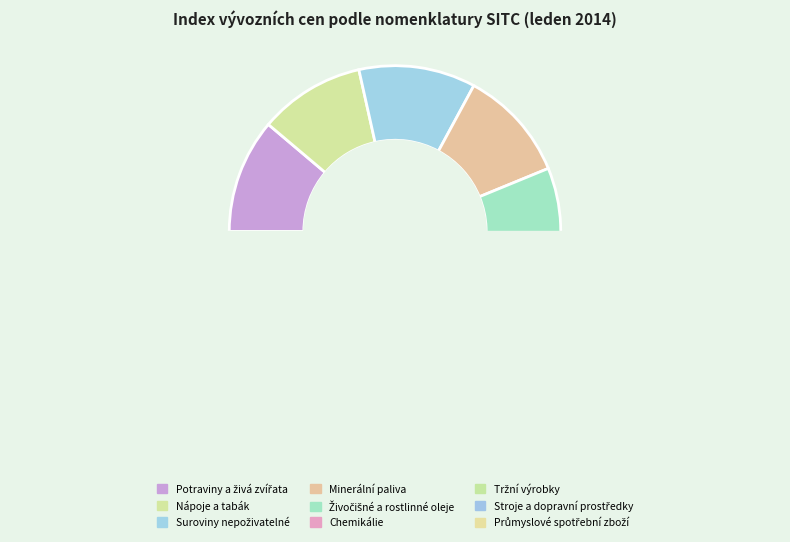

True or false: Průmyslové spotřební zboží accounts for 1% of the total.

False